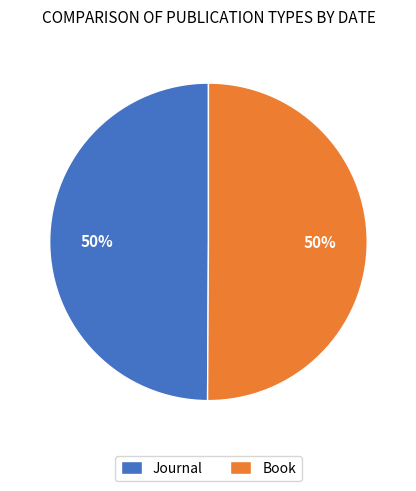

To the nearest percent, what is the average slice percentage?

50%